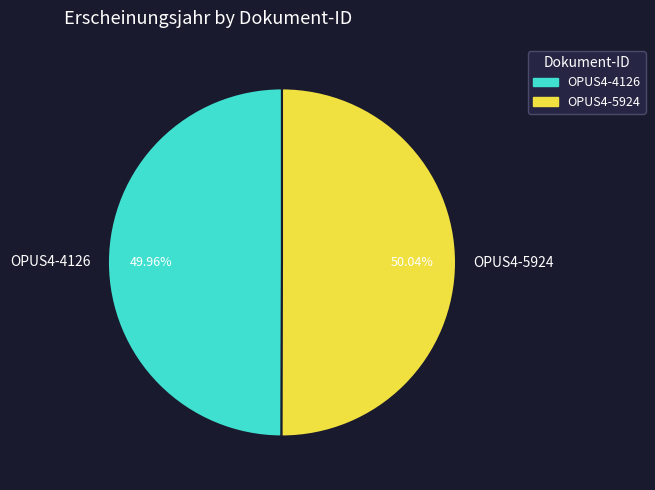

Does any single category account for the majority?

Yes